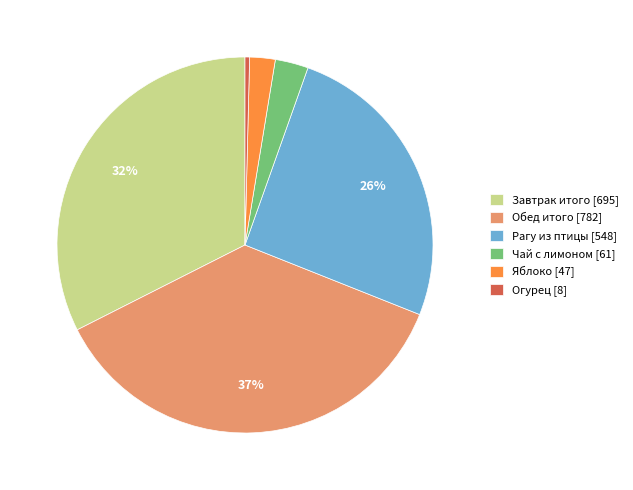

Combined, do Огурец [8] and Обед итого [782] account for over 50%?

No